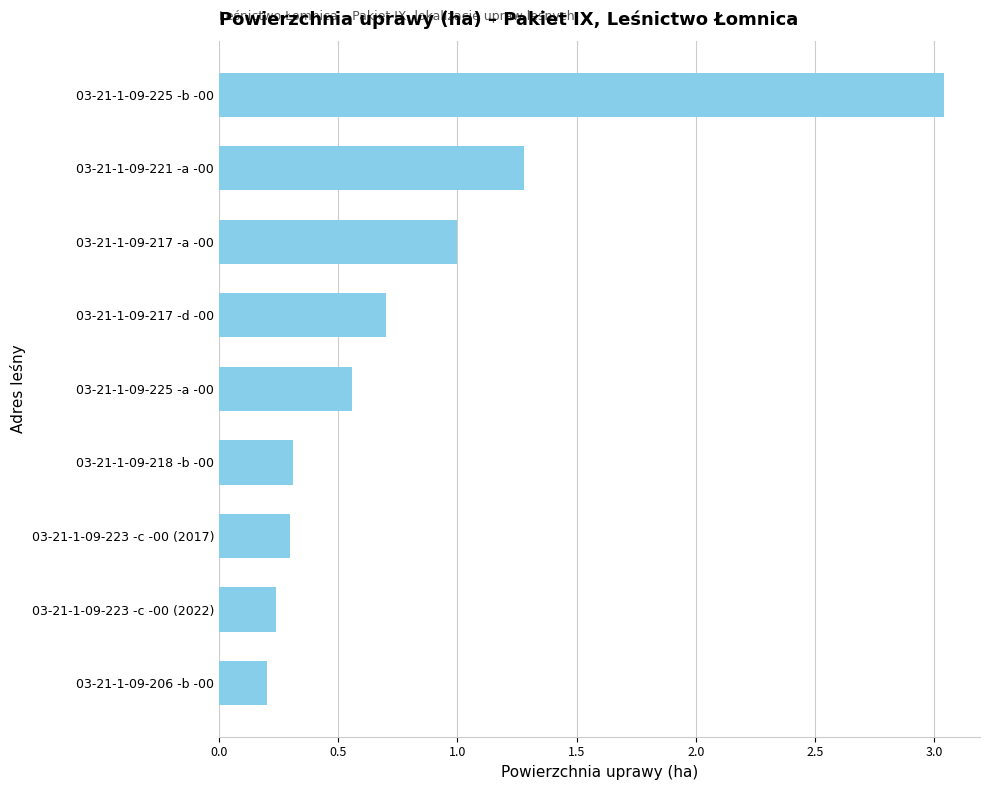

Count the number of data series in this chart.

1